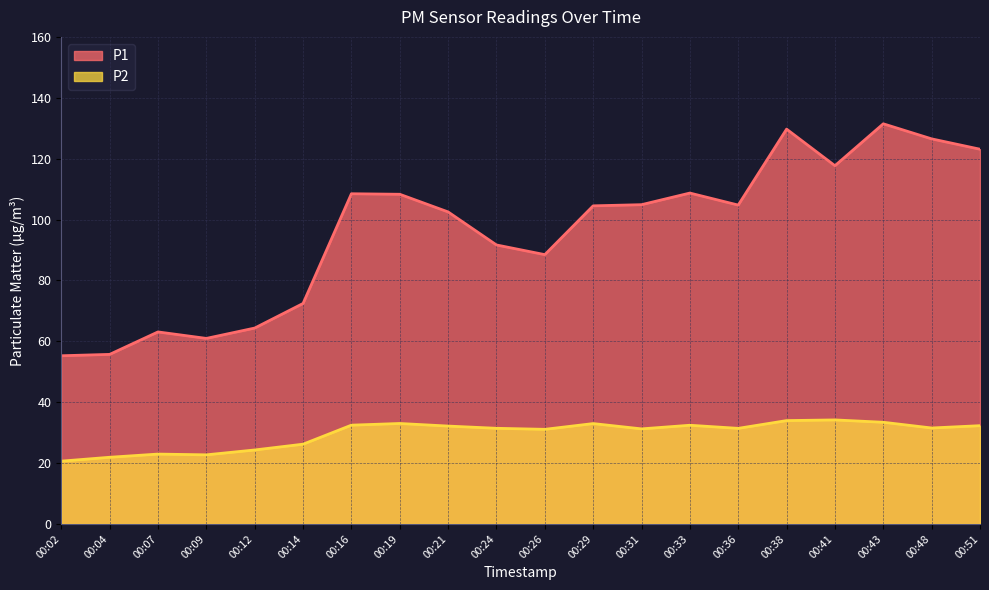

What is the total value across all series at 00:02?

75.9